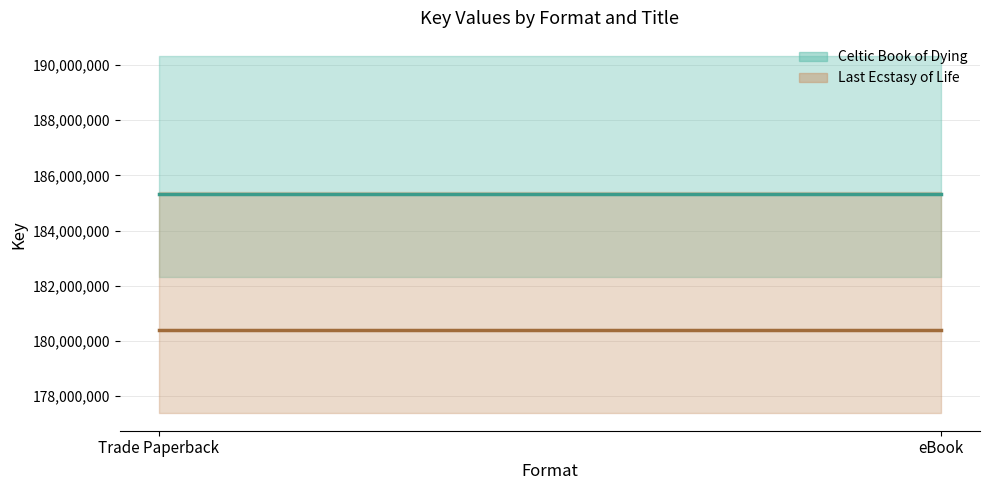

What is the sum of the Last Ecstasy of Life (center) values at Trade Paperback and eBook?

360796714